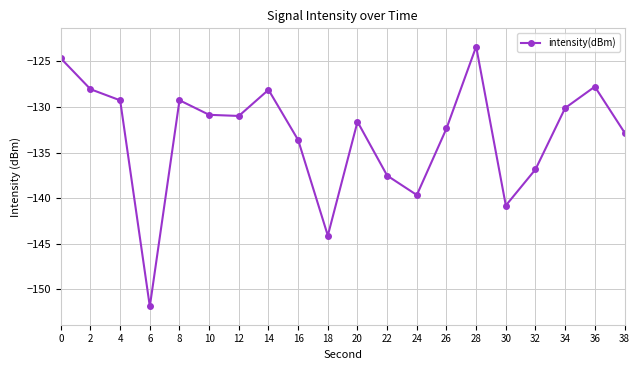

What is the smallest value displayed?

-151.9